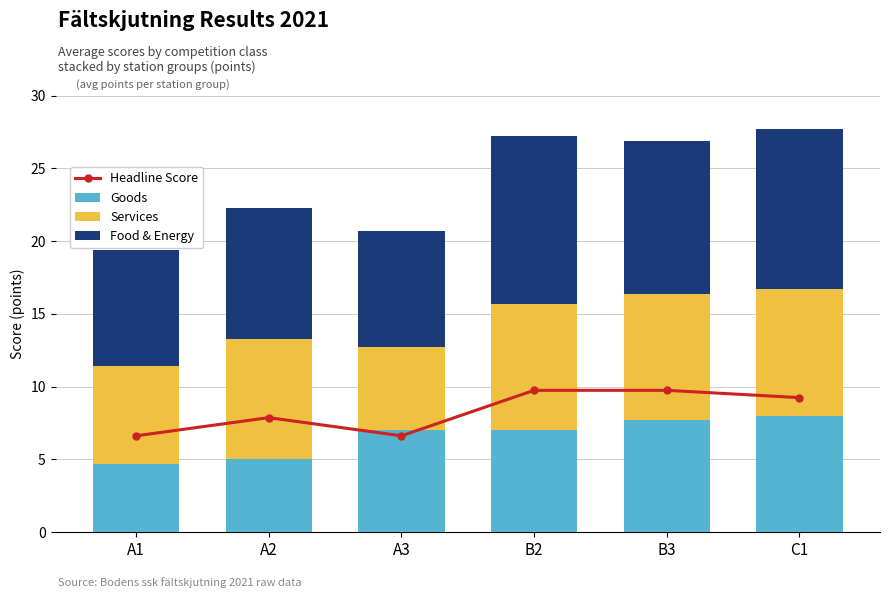

At which category is the sum across all series the highest?

B2